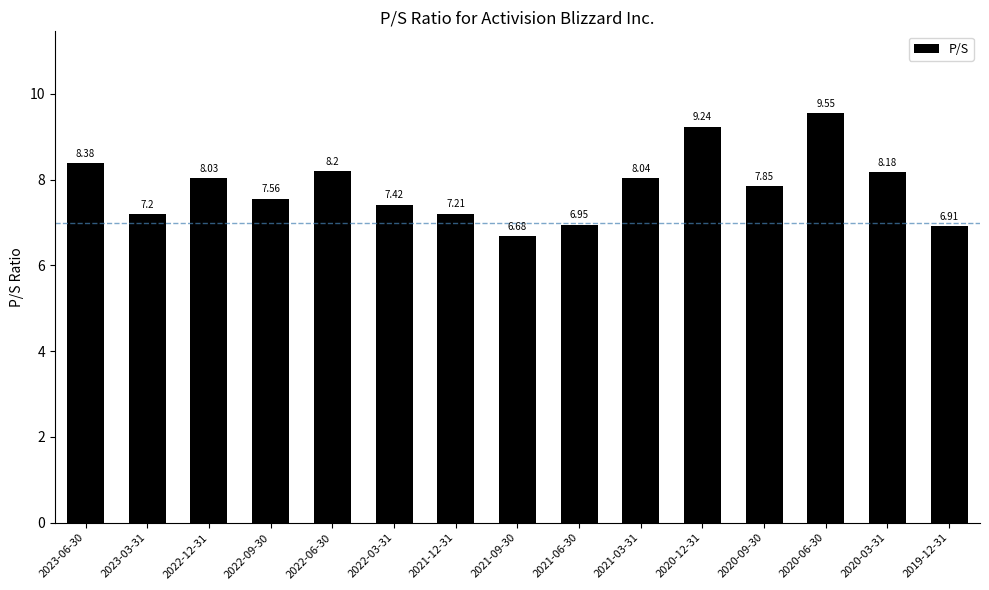

List the labels in order of value, smallest first.

2021-09-30, 2019-12-31, 2021-06-30, 2023-03-31, 2021-12-31, 2022-03-31, 2022-09-30, 2020-09-30, 2022-12-31, 2021-03-31, 2020-03-31, 2022-06-30, 2023-06-30, 2020-12-31, 2020-06-30